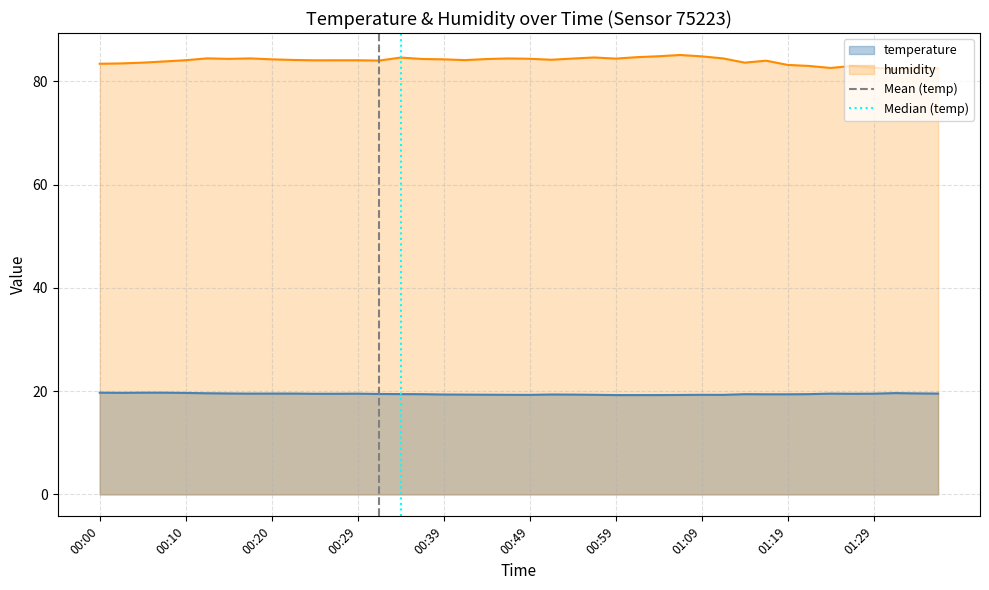

The humidity series shows 139.3 at 00:59. True or false?

False